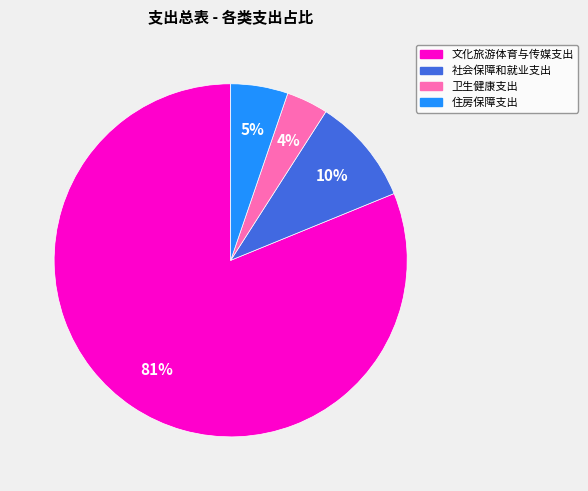

Which has a higher value, 文化旅游体育与传媒支出 or 住房保障支出?

文化旅游体育与传媒支出